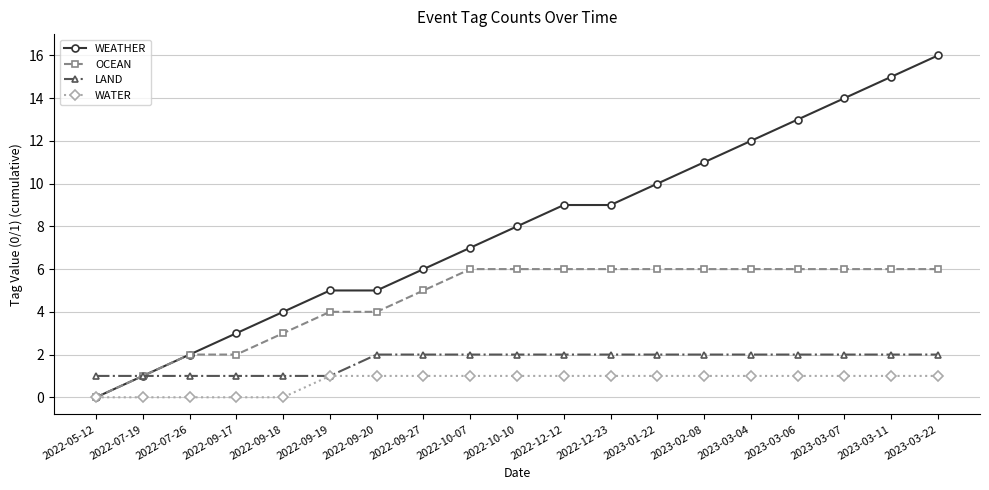

What is the label of the 12th point from the right?

2022-09-27